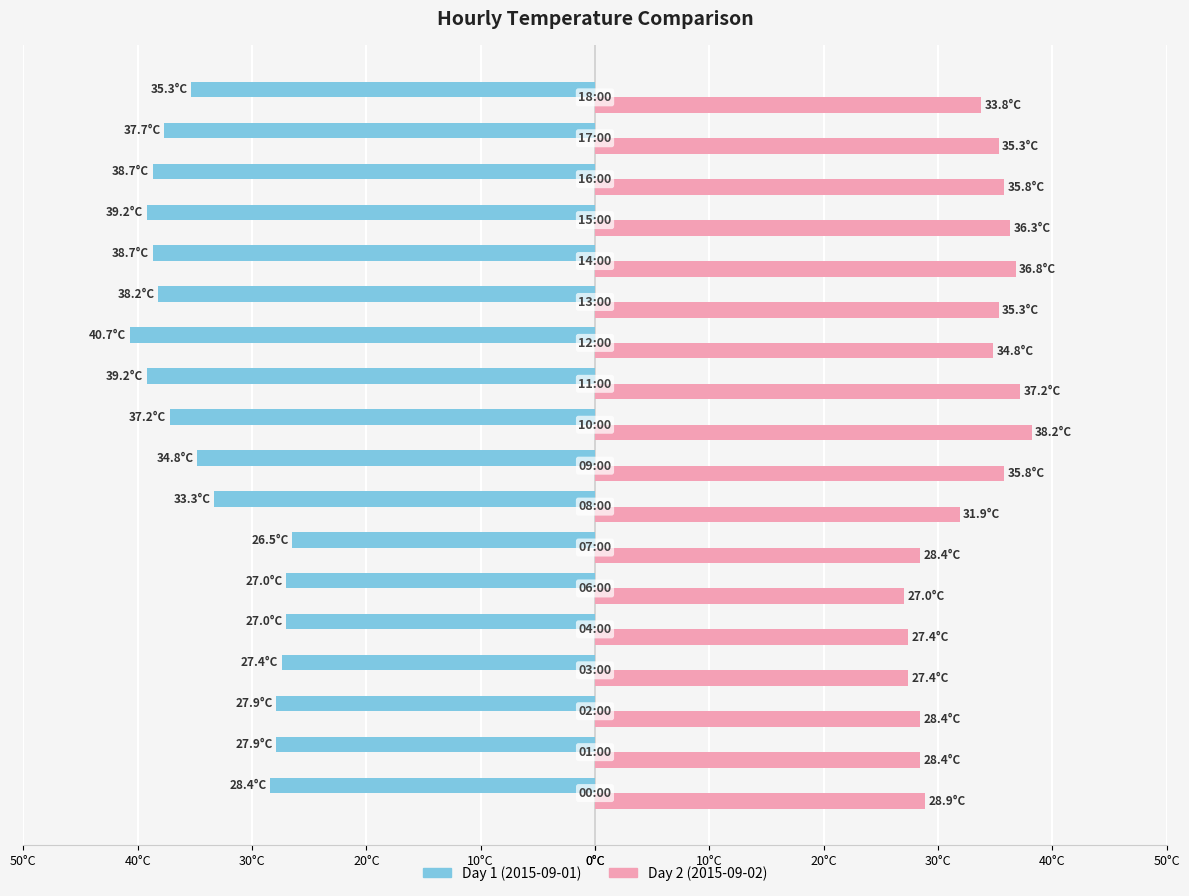

What are all the series names shown in the legend?

Day 1 (2015-09-01), Day 2 (2015-09-02)